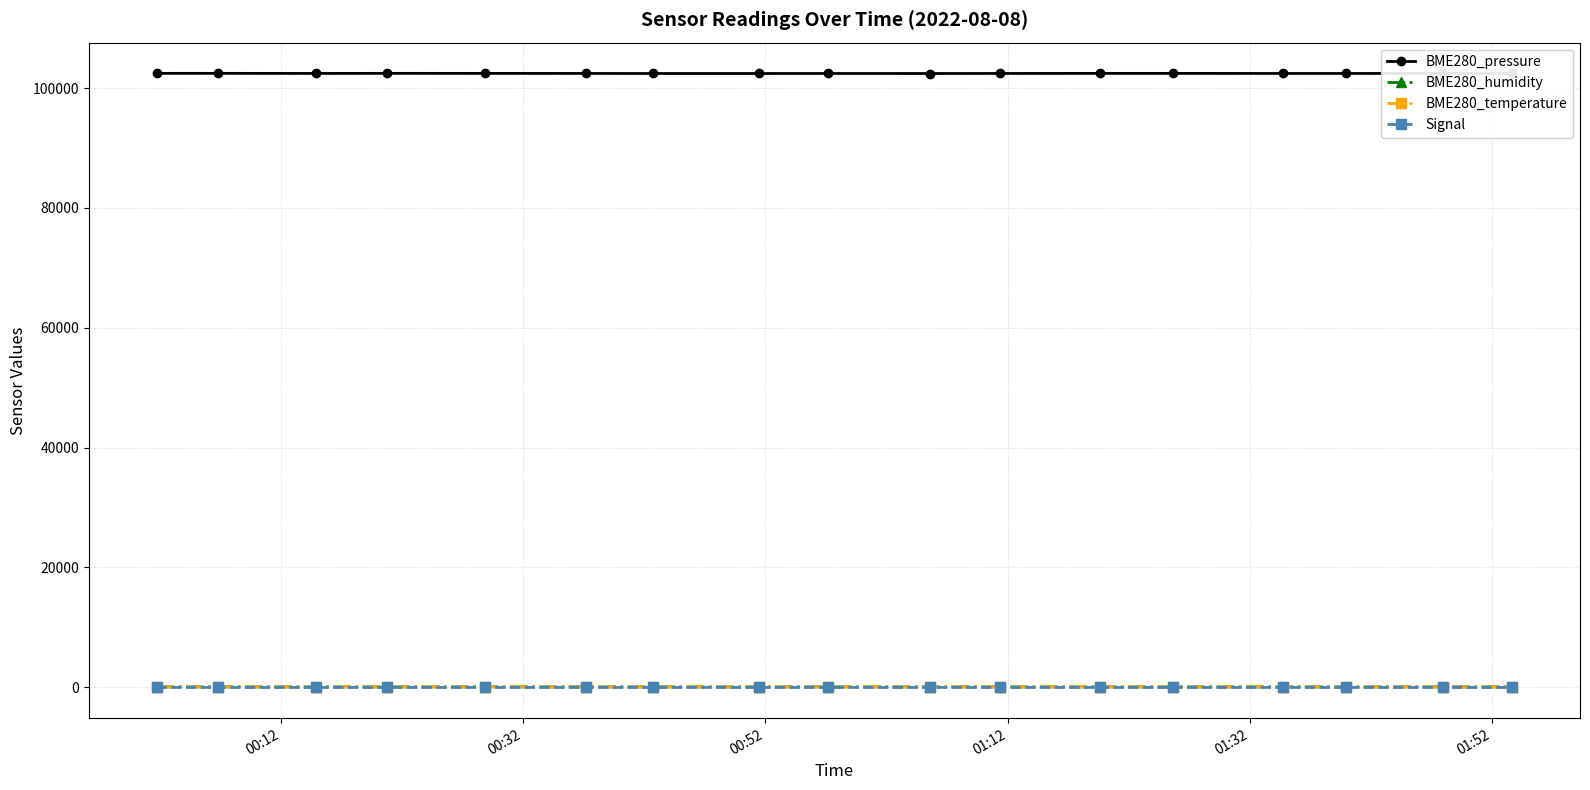

At how many categories does at least one series exceed 96978?

17